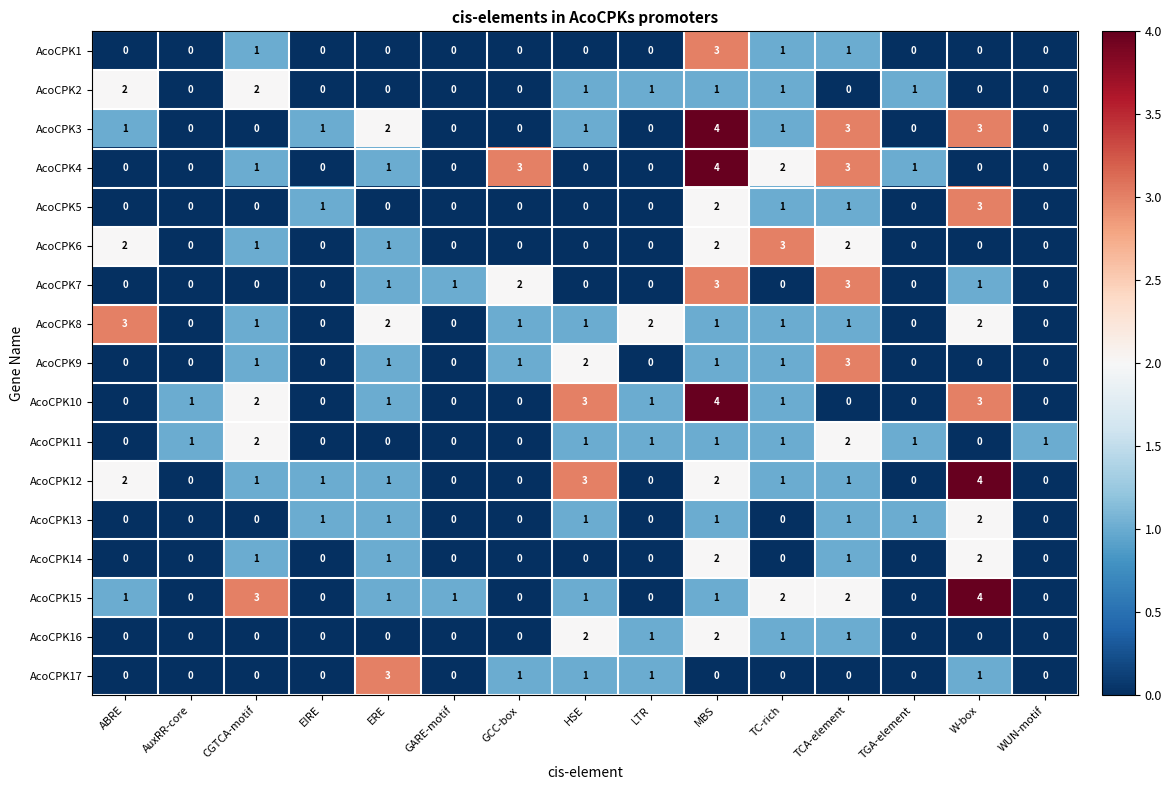

What is the sum of all AcoCPK6 values?

11